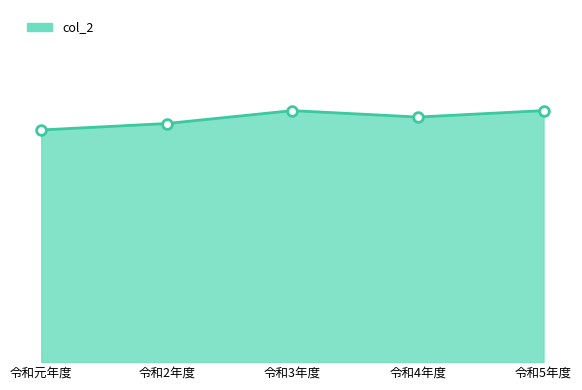

Is this an area chart (filled region under the line)?

Yes